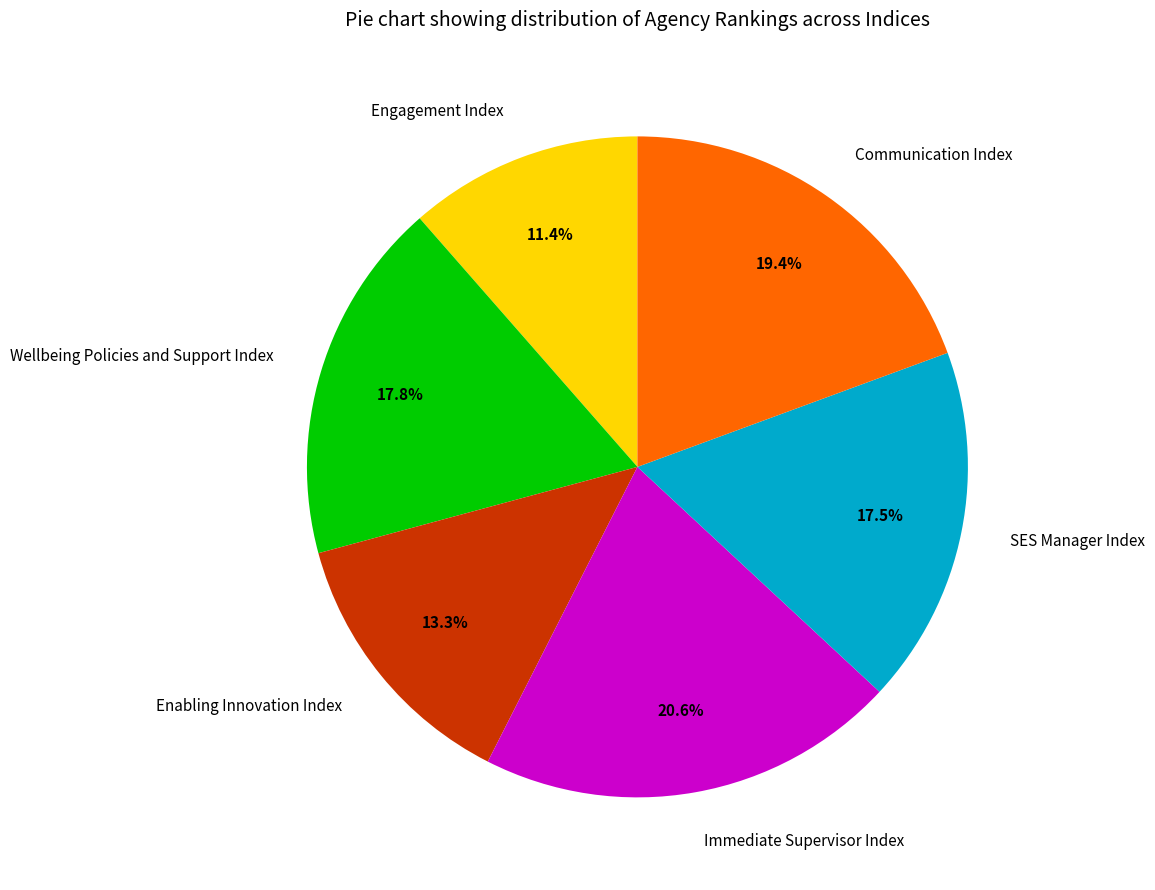

Does any single category account for the majority?

No